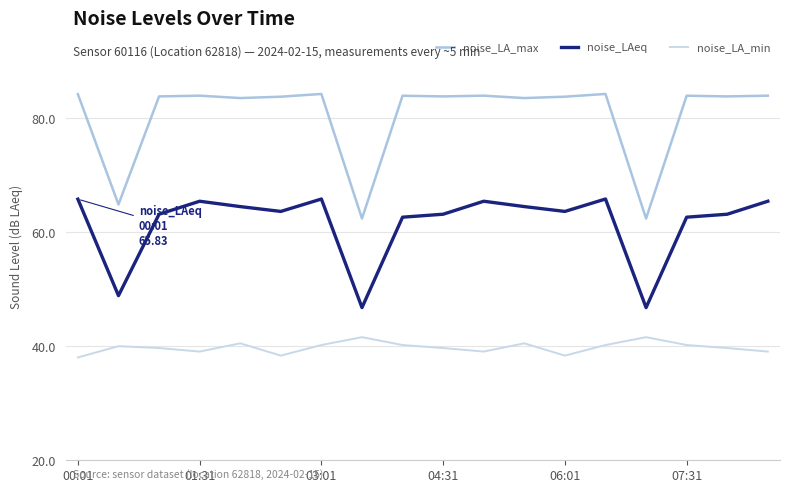

What is the difference between the second highest and minimum values in the noise_LA_min series?

3.6